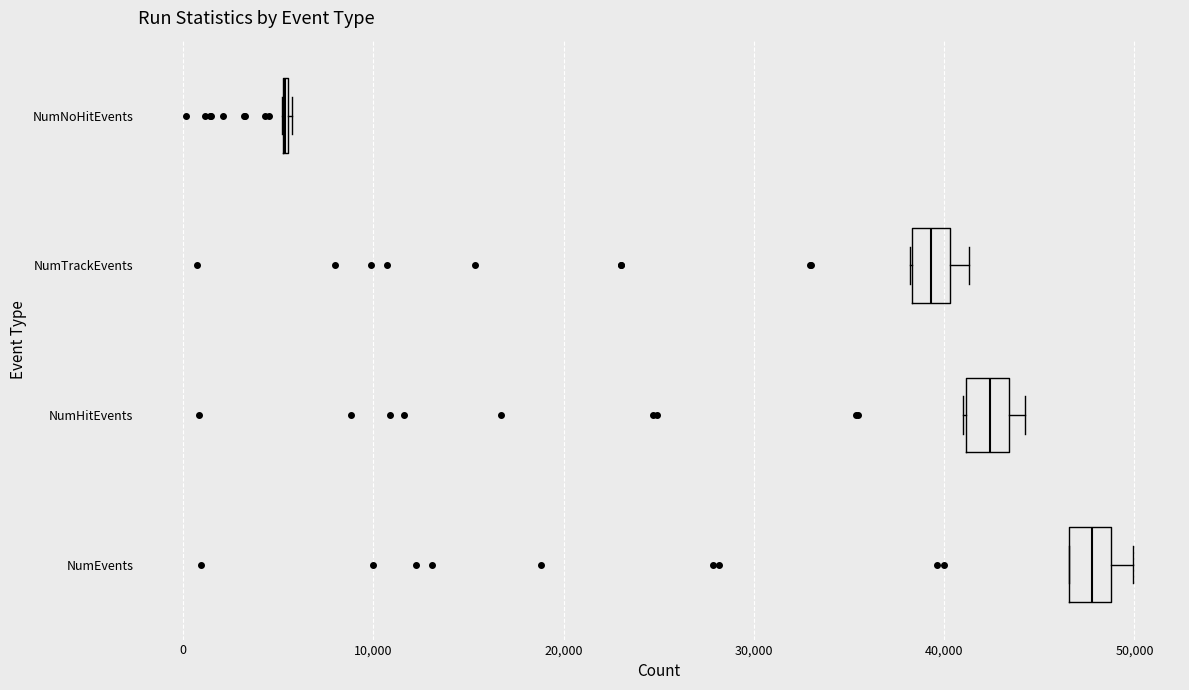

Where does the median line of the box for NumEvents sit on the x-axis? The values are not printed on the chart, so give them approximately, as read against the axis.

48000